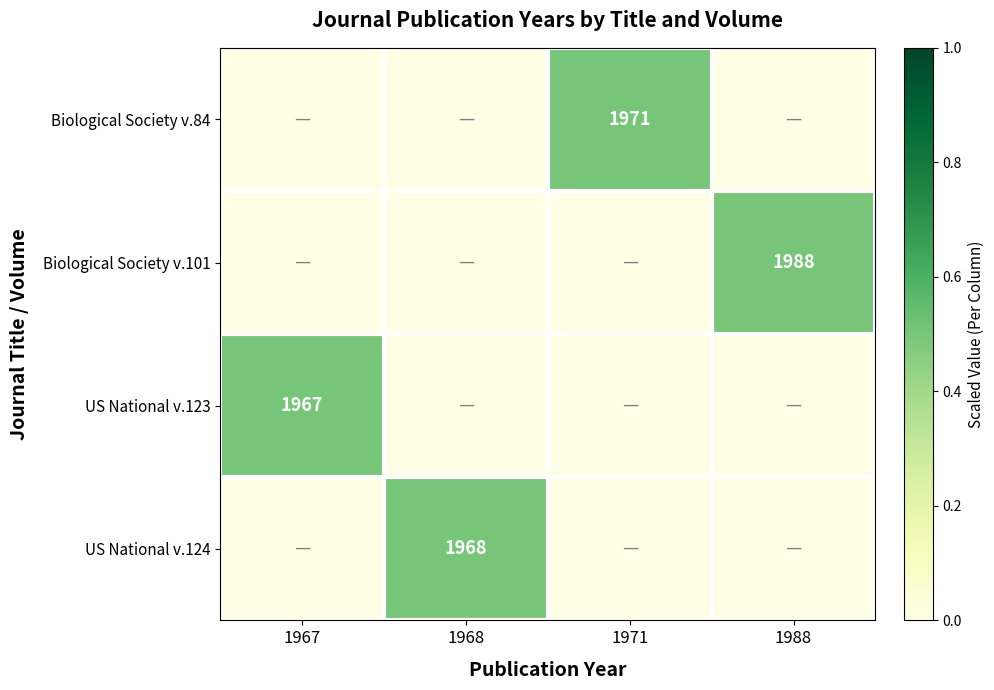

At how many categories does at least one series exceed 0?

4